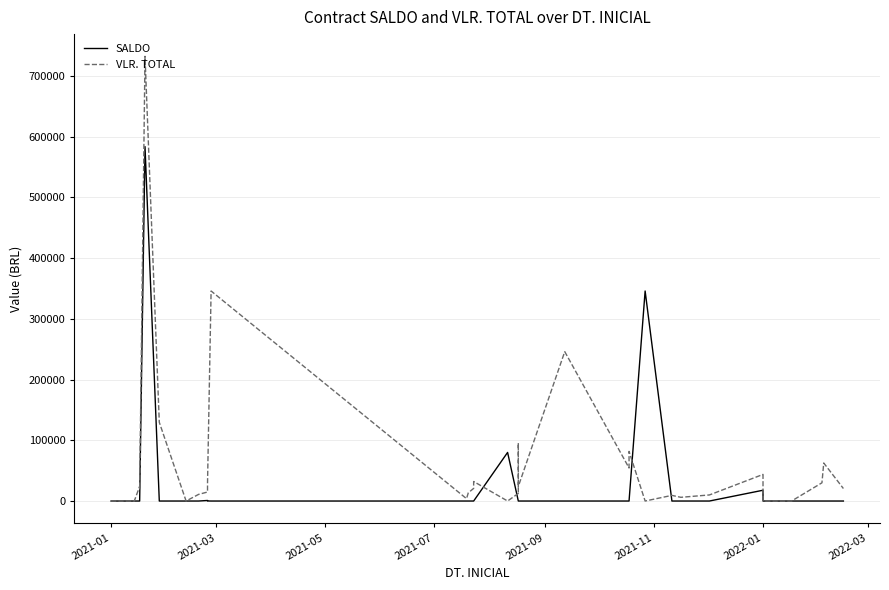

How many categories are shown in the chart?

40